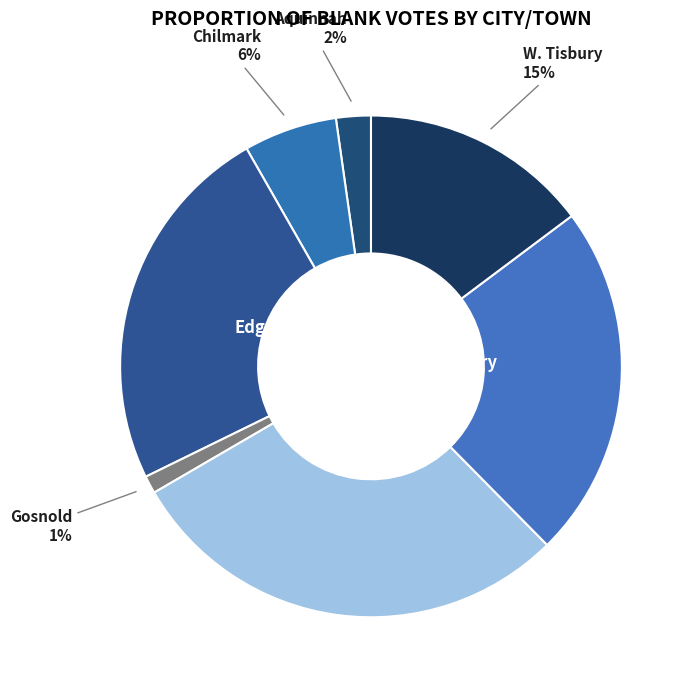

To the nearest percent, what is the difference between the largest and smallest slice percentages?

28%